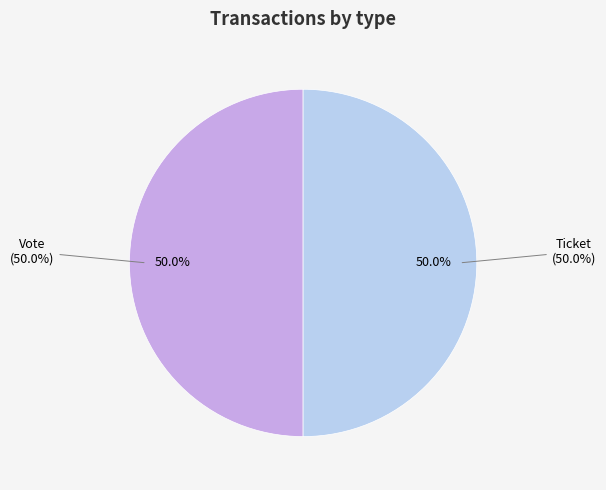

Rank the categories by value from highest to lowest.

Vote (io_index=1), Ticket (io_index=0)